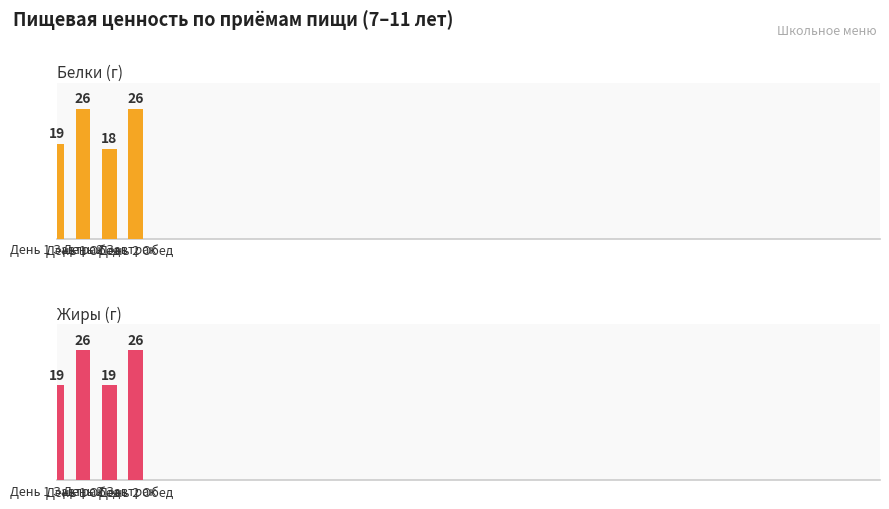

Reading left to right, list all the values displayed in this chart.

Белки (г): 19	26	18	26
Жиры (г): 19	26	19	26